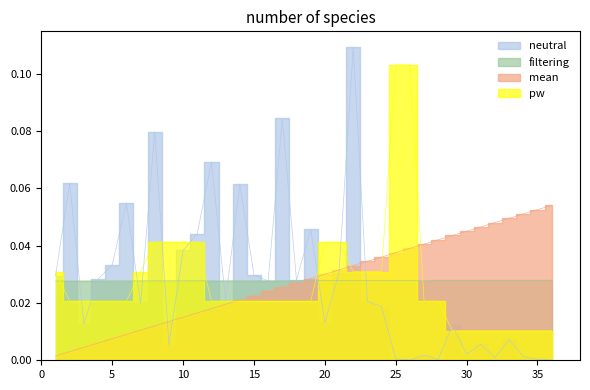

Rank the categories by neutral value from highest to lowest.

22, 17, 8, 12, 2, 14, 6, 19, 11, 10, 5, 21, 15, 1, 4, 18, 16, 13, 23, 7, 24, 20, 3, 29, 33, 31, 9, 30, 27, 34, 32, 25, 35, 28, 26, 36